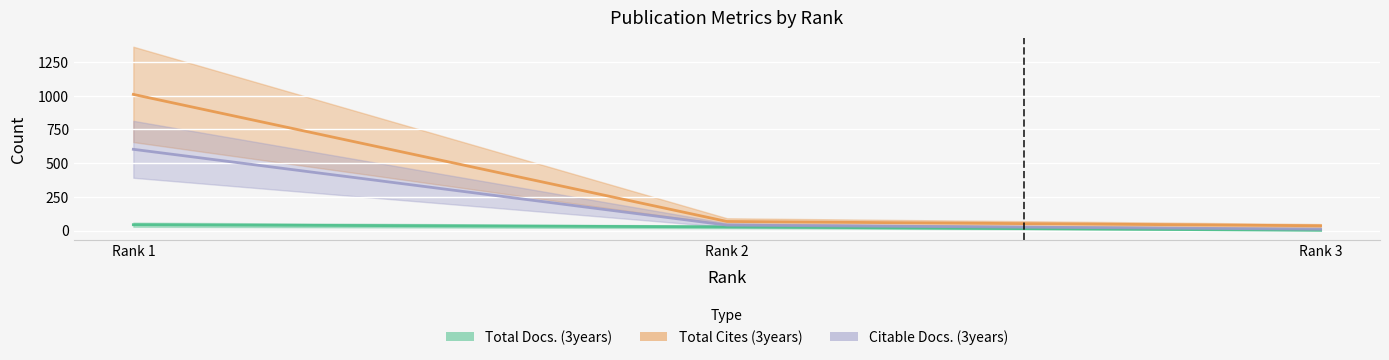

Which series has the widest spread of values?

Total Cites (3years)